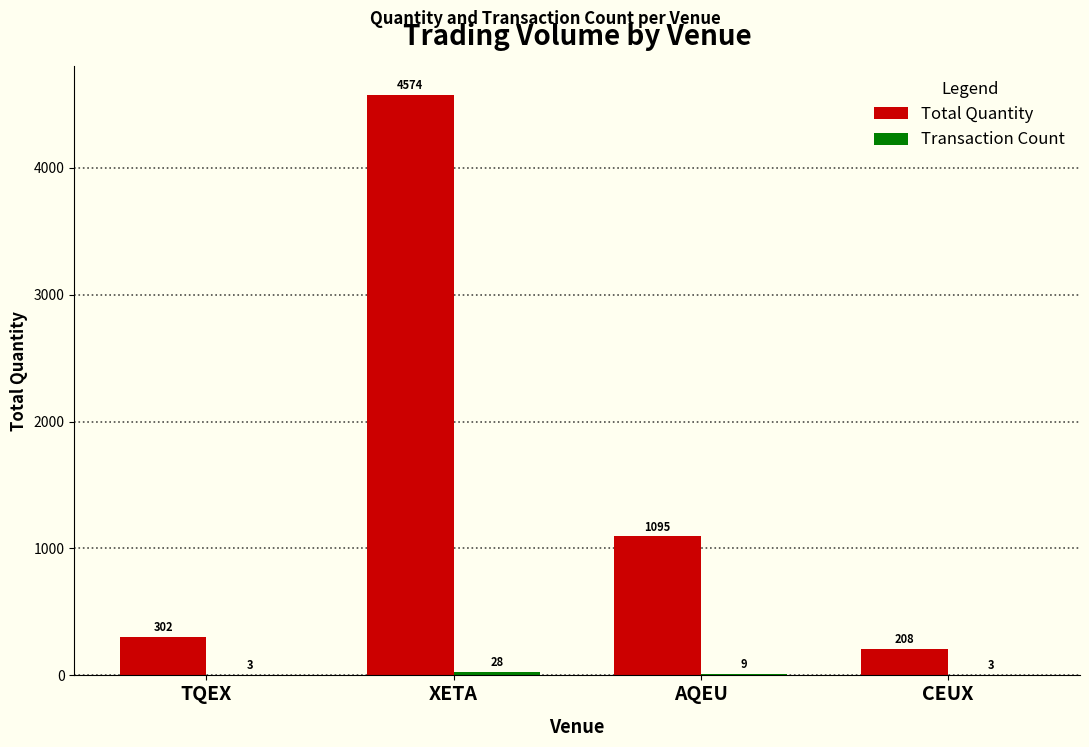

Between AQEU and CEUX, which series saw the biggest shift?

Total Quantity